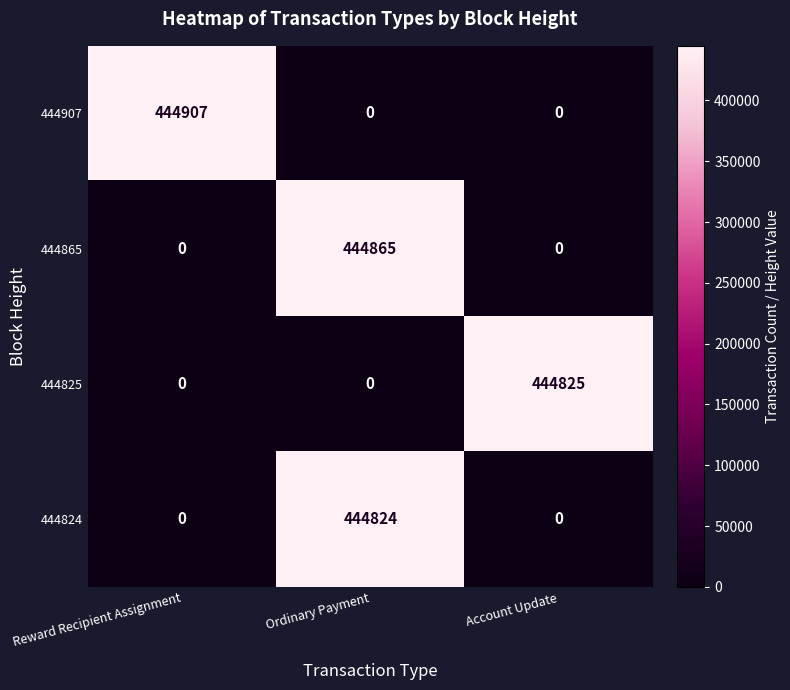

Reading left to right, extract all data points from this chart.

444907: 444907	0	0
444865: 0	444865	0
444825: 0	0	444825
444824: 0	444824	0